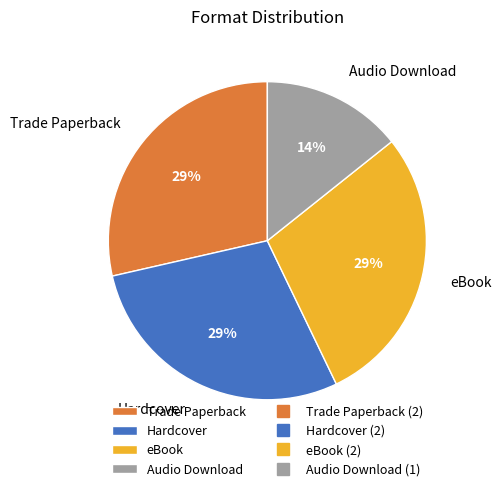

To the nearest percent, what is the average slice percentage?

25%